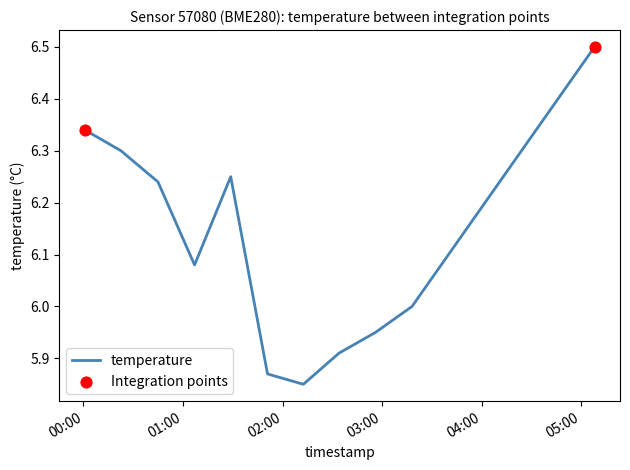

What is the maximum value shown in the chart?

6.5